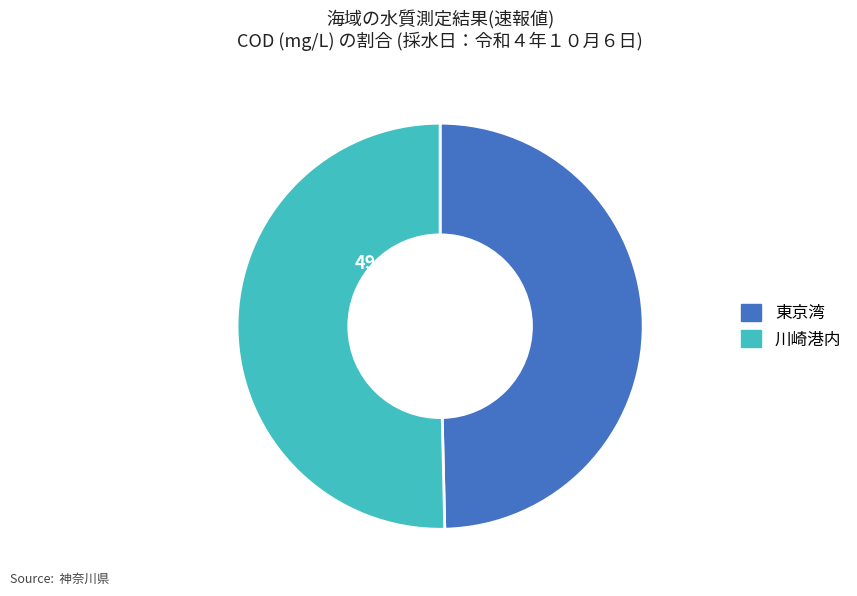

True or false: 夜光運河先 accounts for 1% of the total.

False